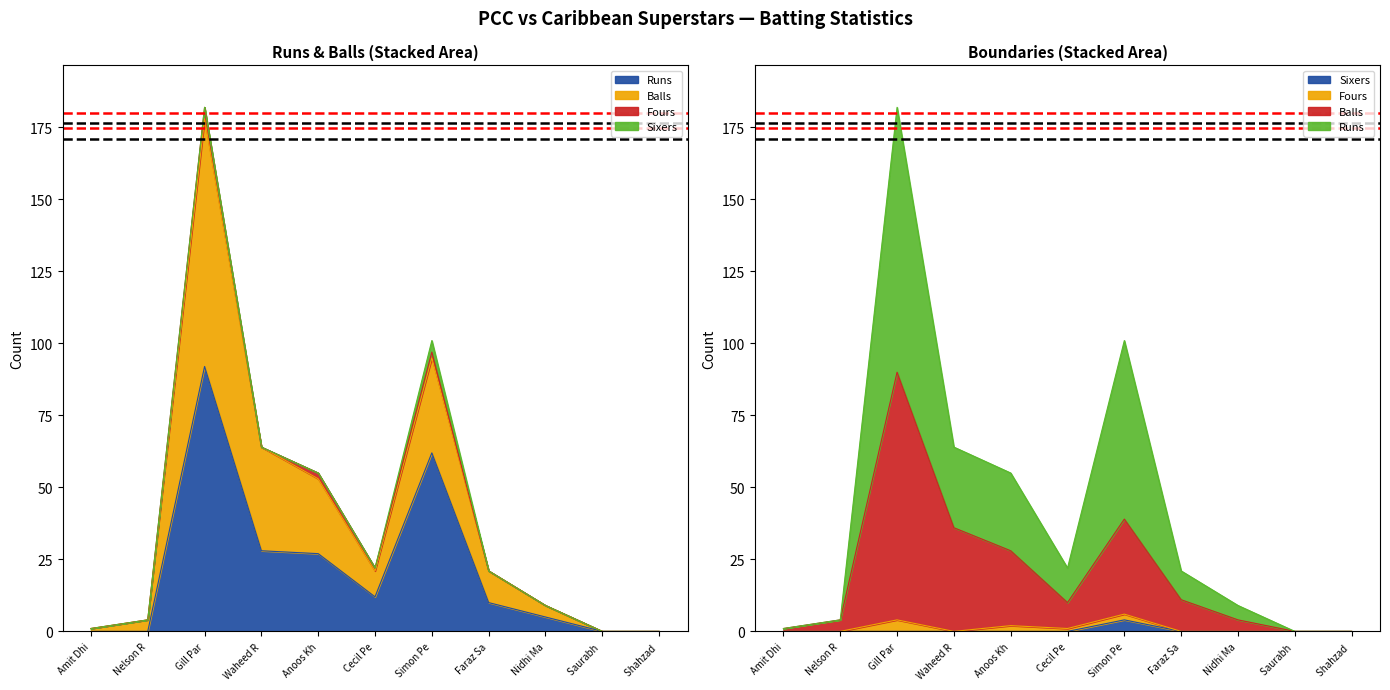

Which series has the largest total across all categories?

Runs